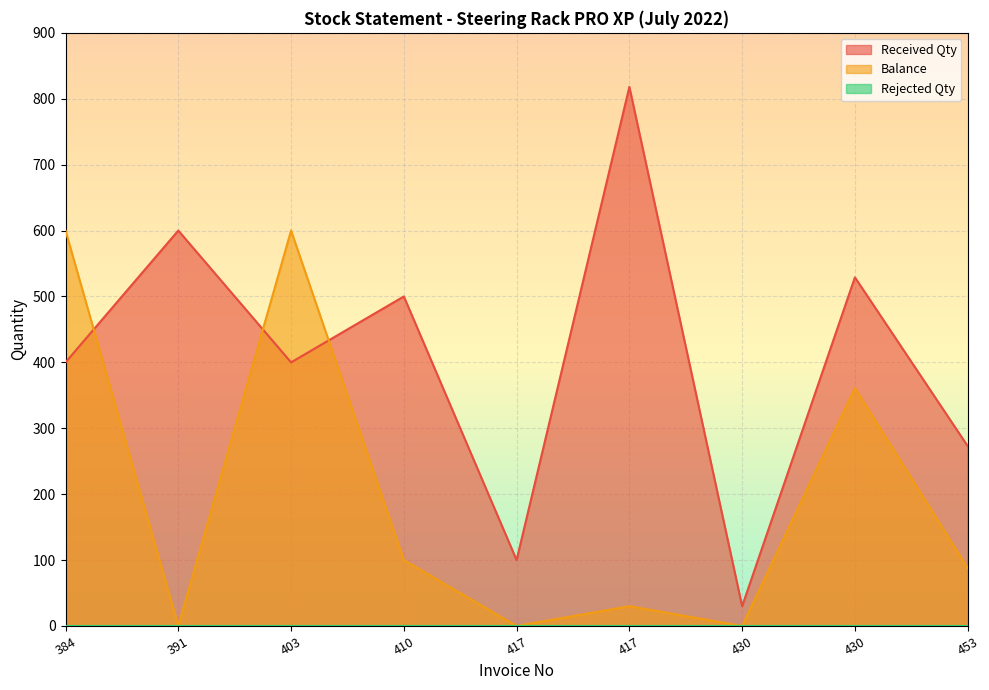

Which series has the widest spread of values?

Received Qty